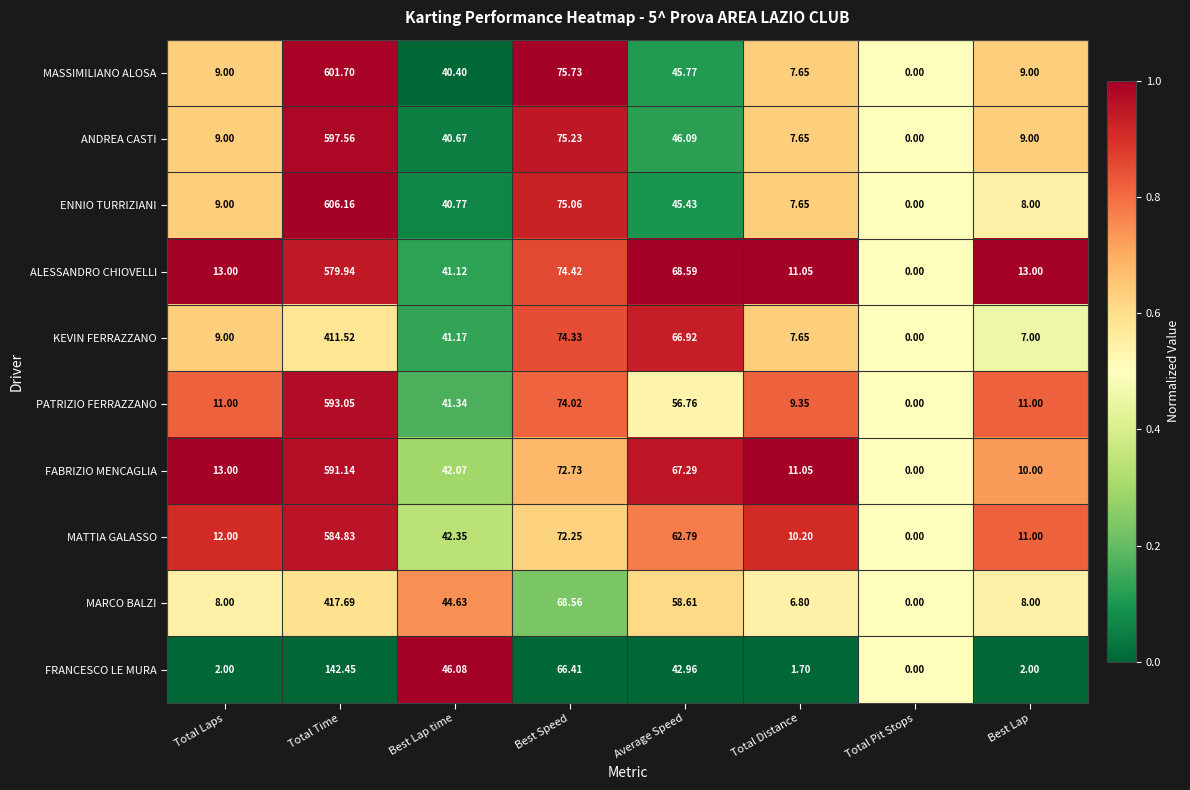

Which category has the highest value in the FRANCESCO LE MURA series?

Total Time